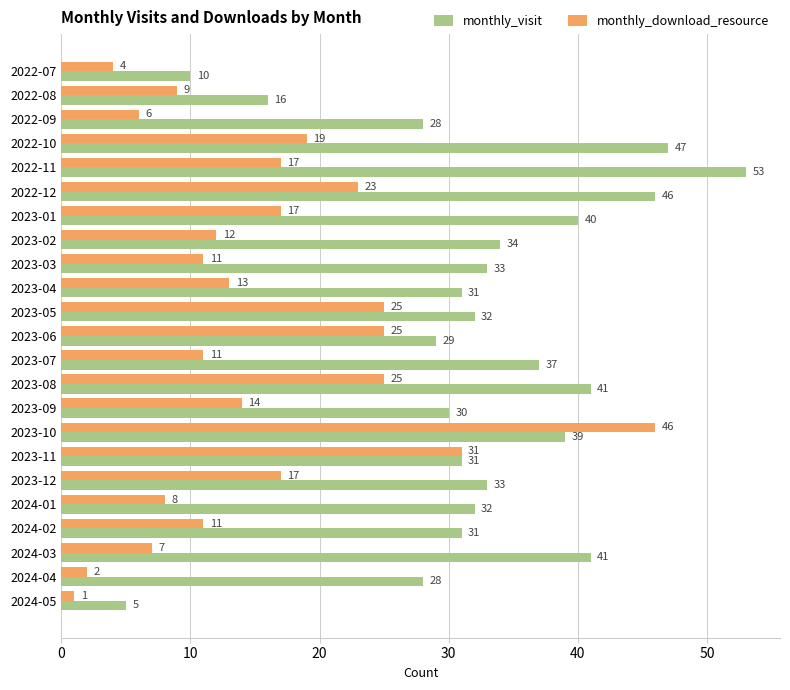

At 2022-11, list the series in order from largest to smallest.

monthly_visit, monthly_download_resource